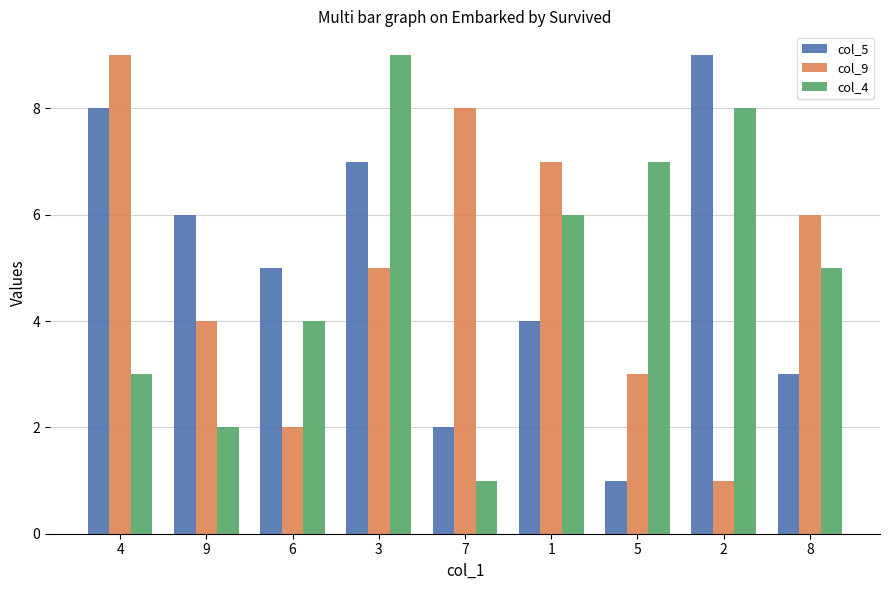

What is the label of the 1st bar from the right?

8